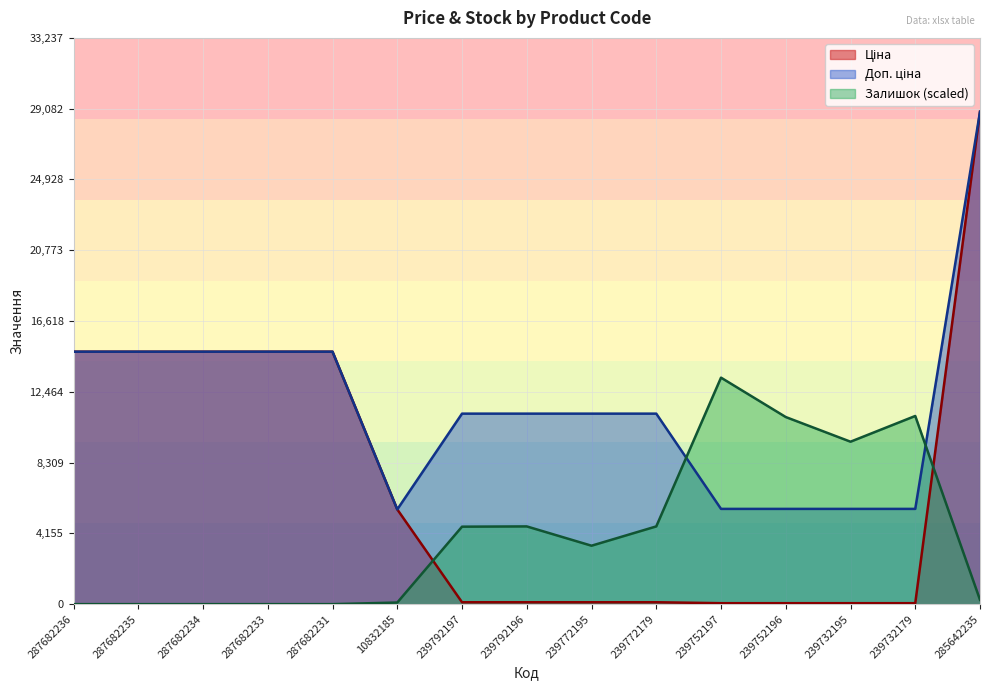

What position from the right is 287682235?

14